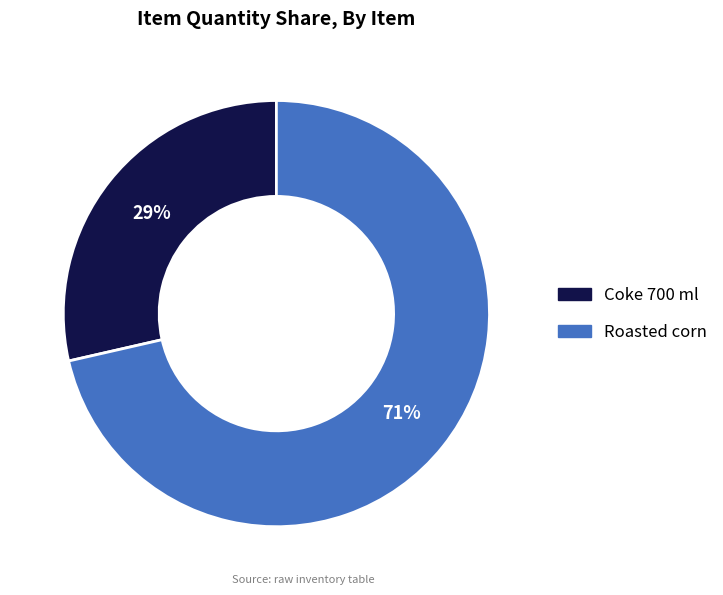

How many segments does this pie chart have?

2